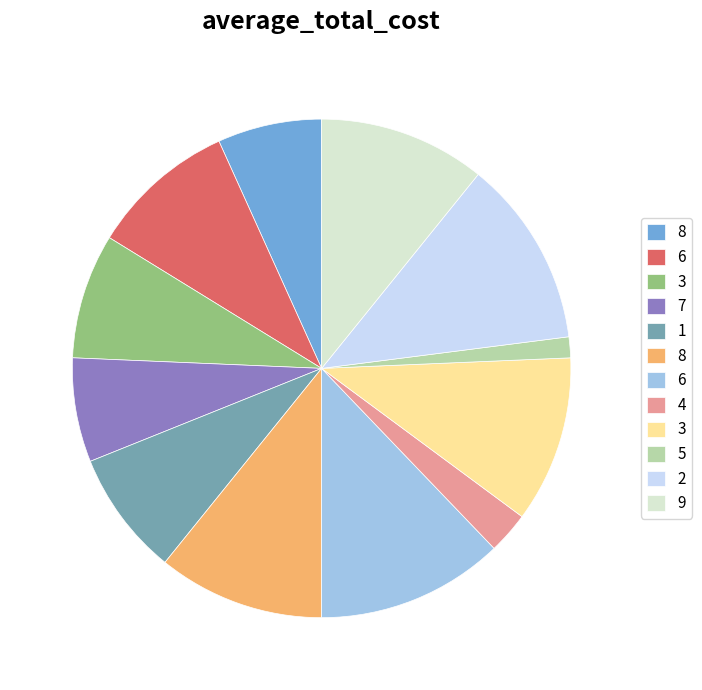

Is there any slice that represents more than half of the pie?

No